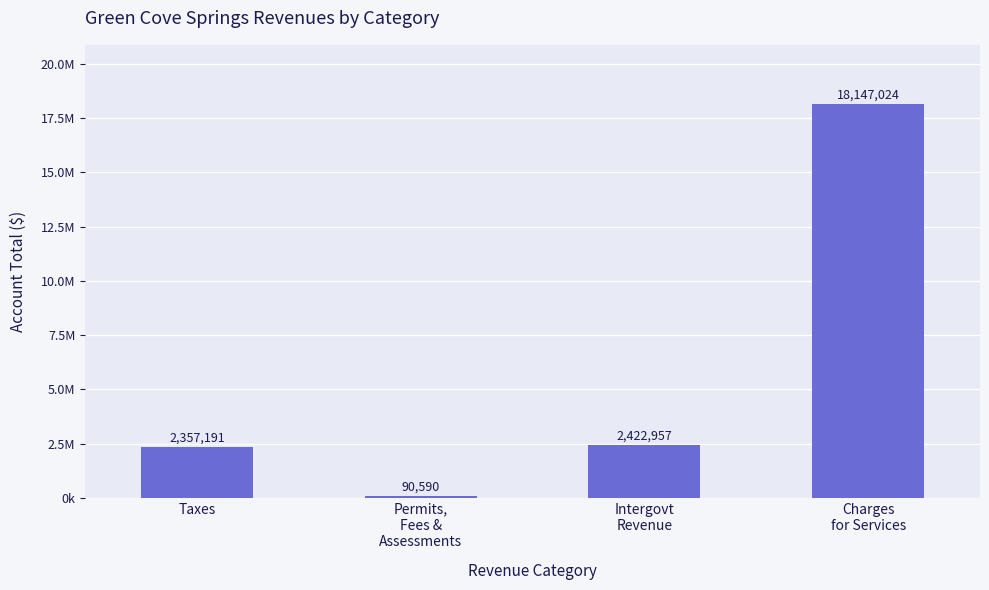

What is the value of the 2nd bar from the left?

90590